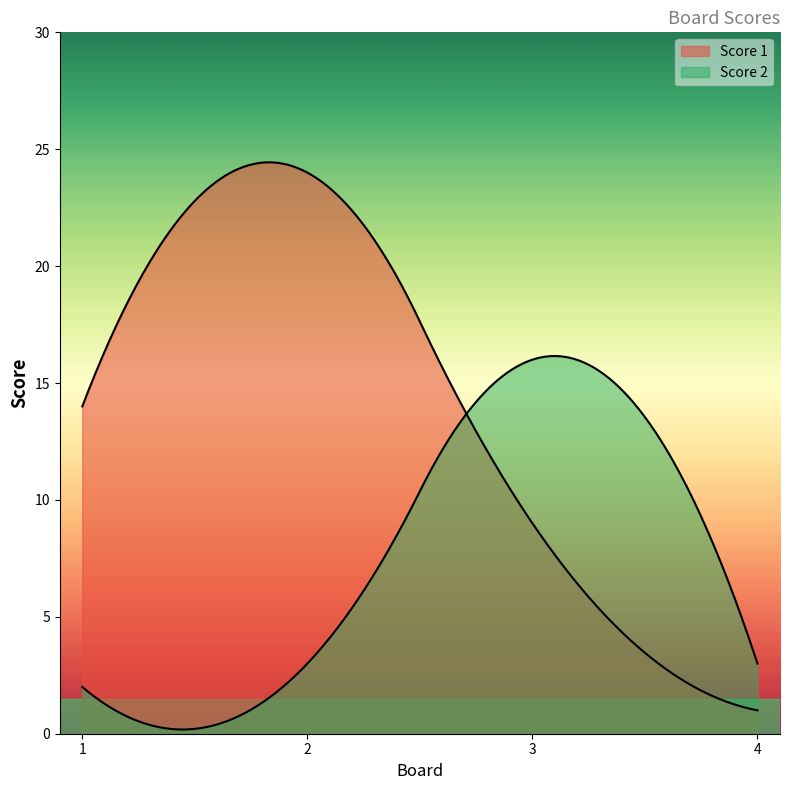

What is the difference between the highest and lowest values at 4?

2